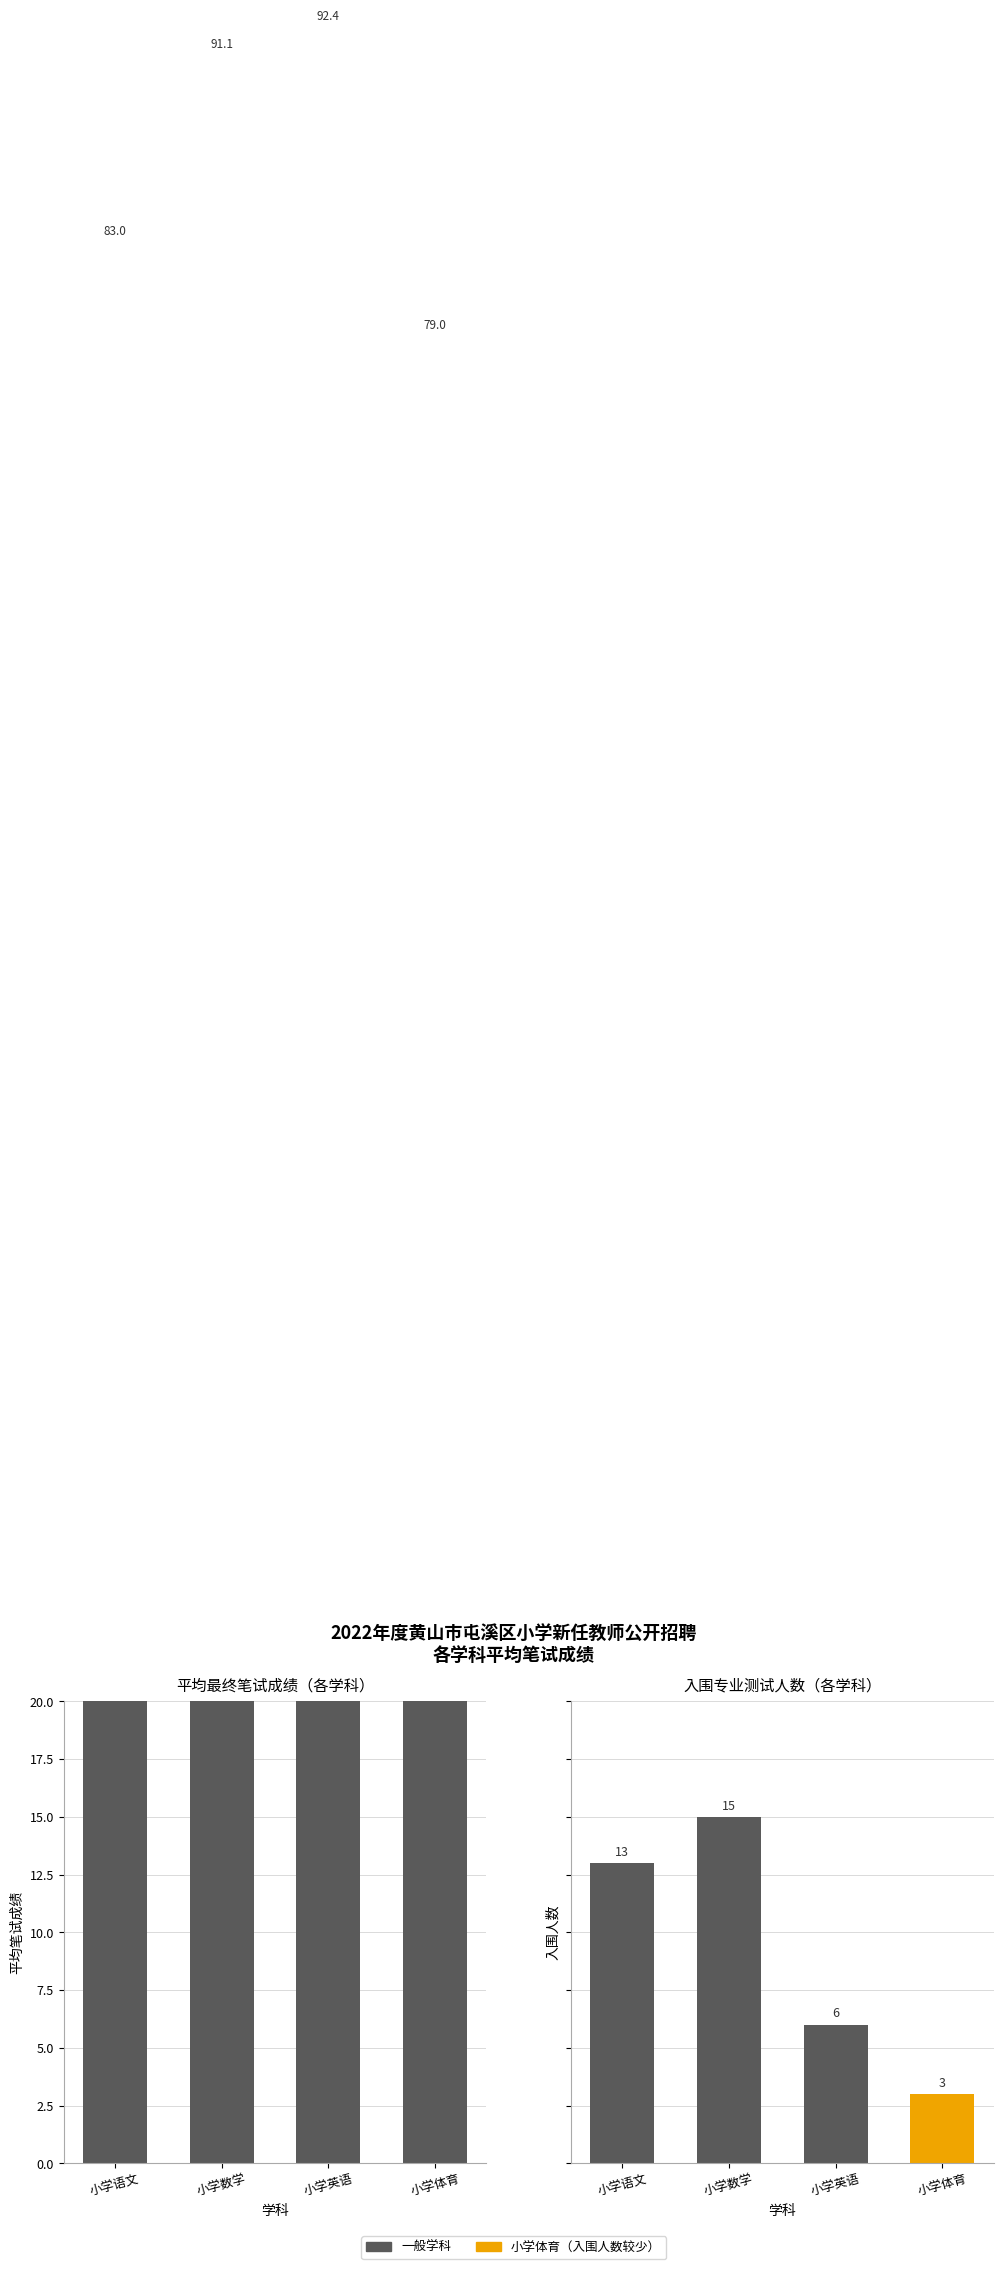

What position from the left is 小学体育?

4